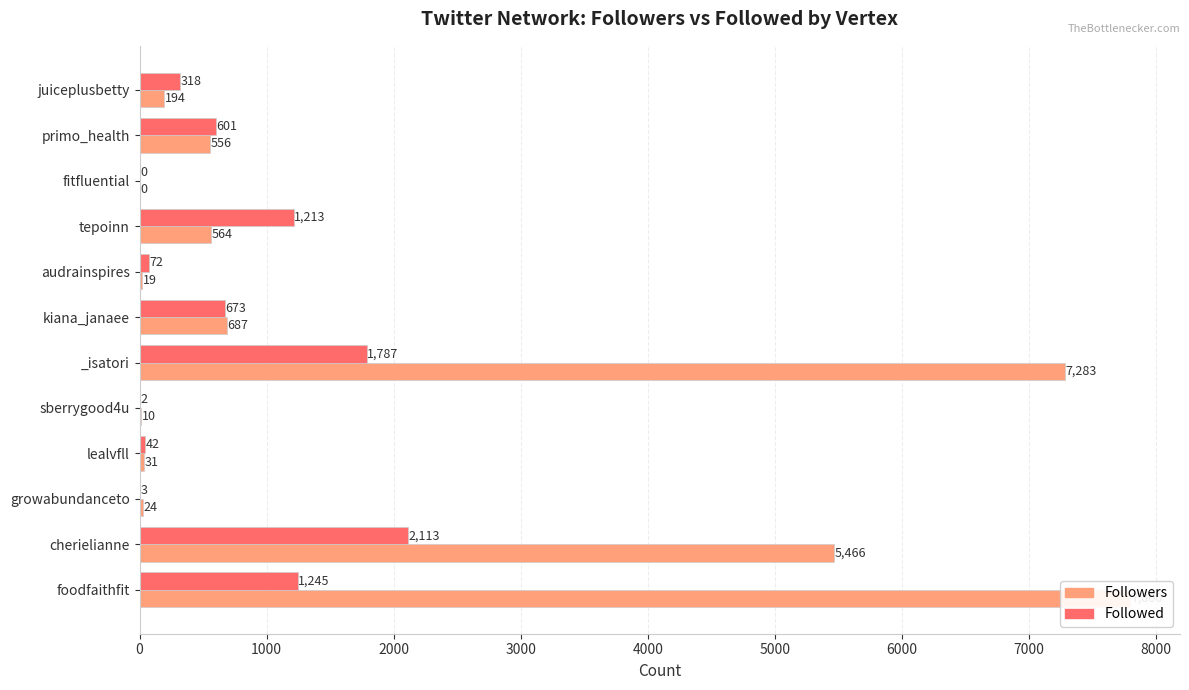

List the series in order of their overall mean, highest first.

Followers, Followed